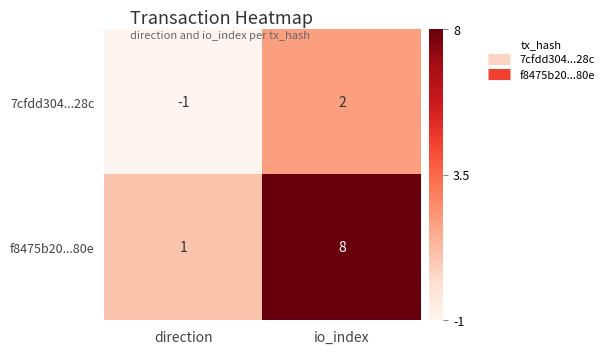

What is the difference between the f8475b20...80e values at io_index and direction?

7